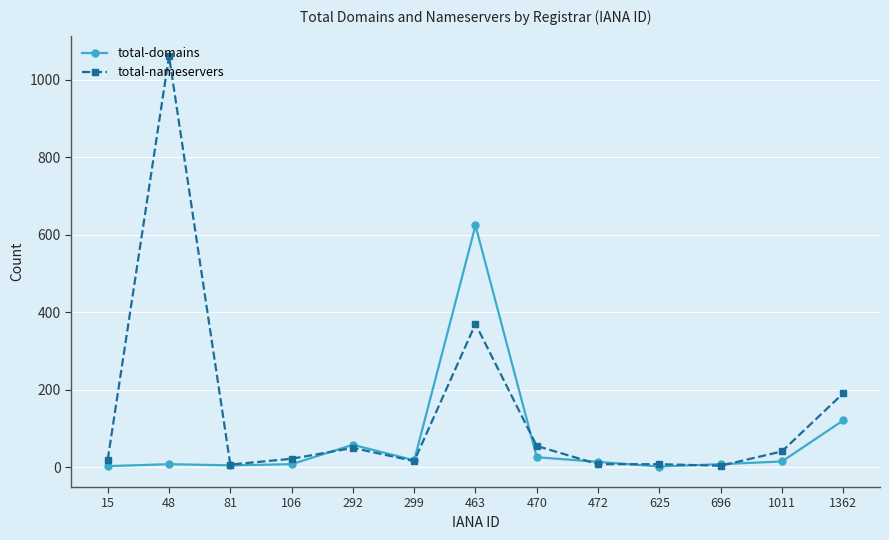

Which series has the largest total across all categories?

total-nameservers